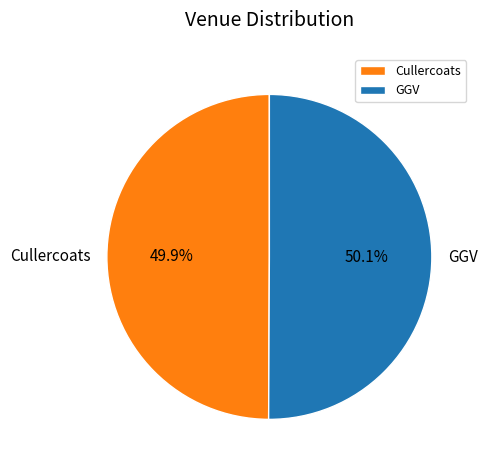

True or false: GGV accounts for 64% of the total.

False